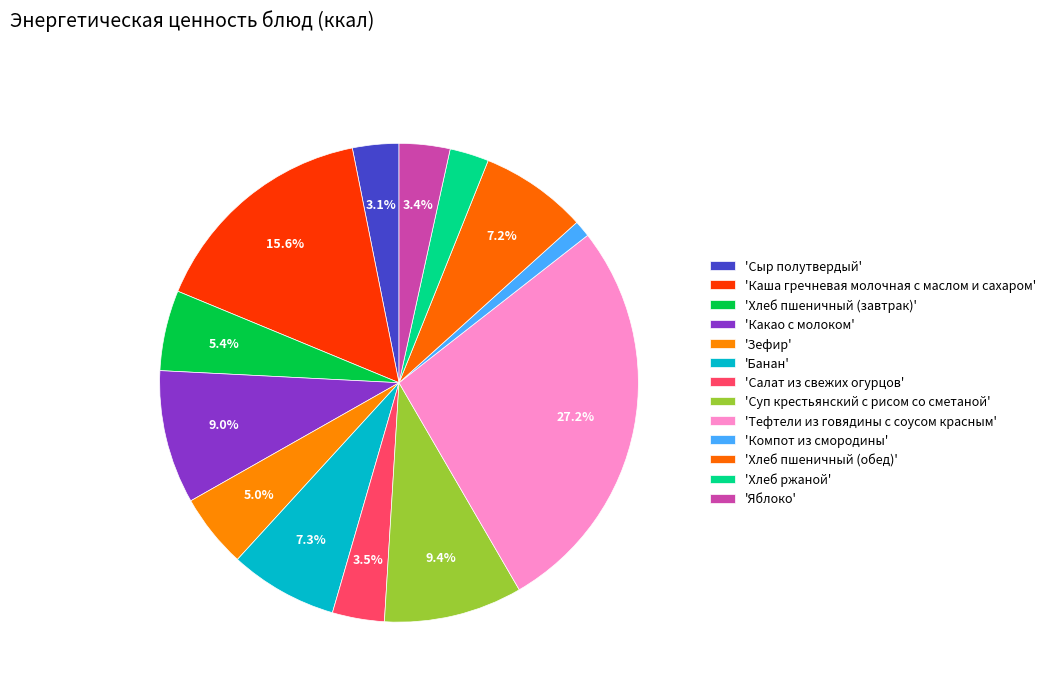

How many slices are in this pie chart?

13